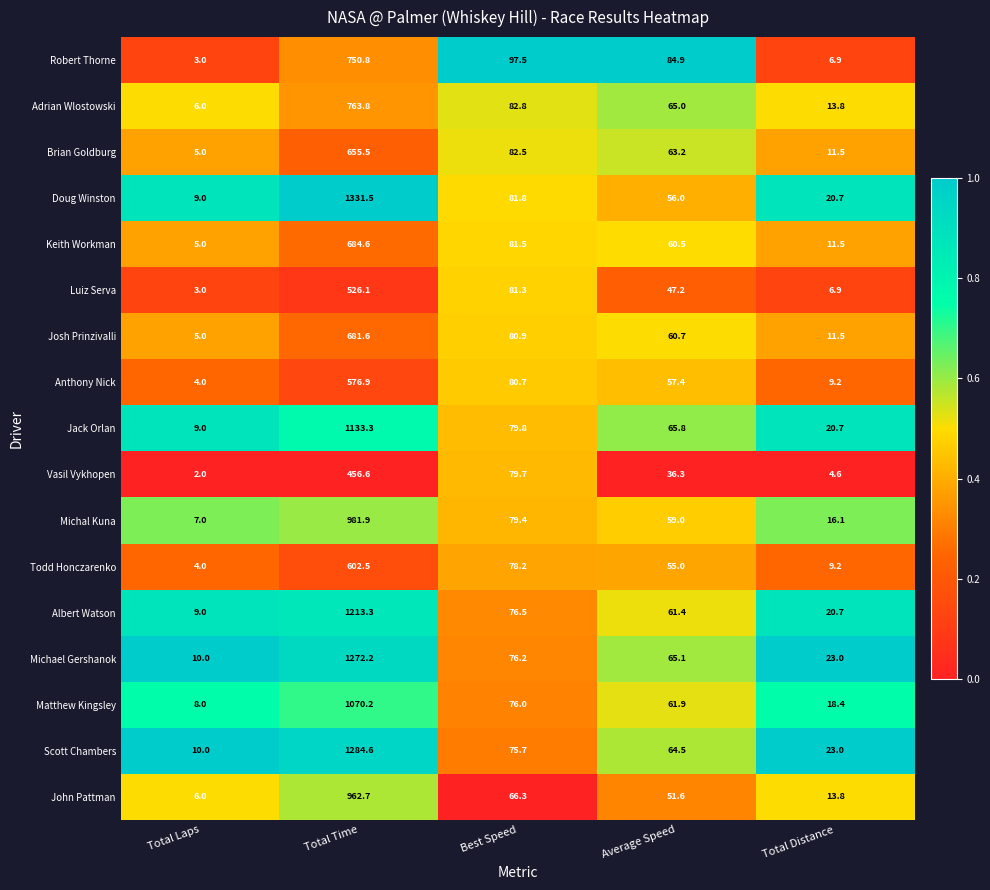

What is the difference between the Brian Goldburg values at Total Time and Average Speed?

592.3